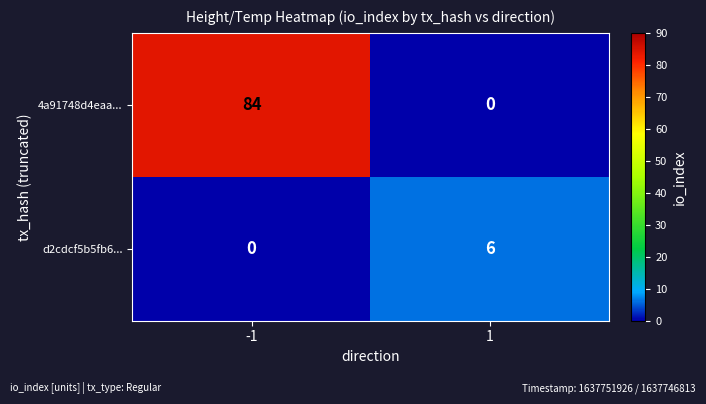

What is the maximum value shown in the chart?

84